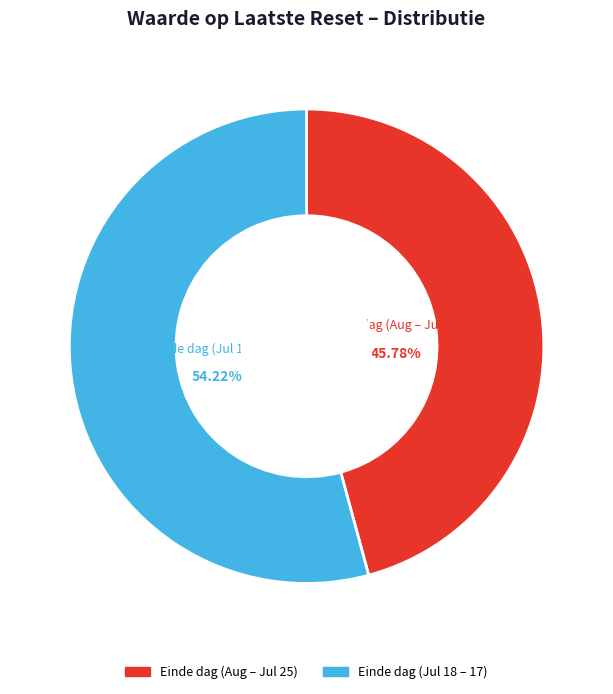

How many slices are in this pie chart?

2